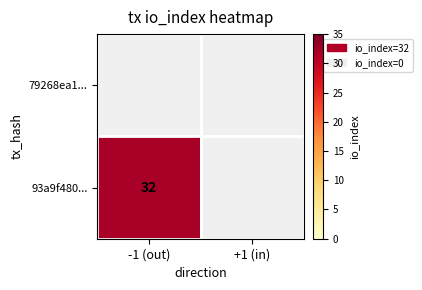

Is it true that 93a9f480... equals 32 at -1 (out)?

True